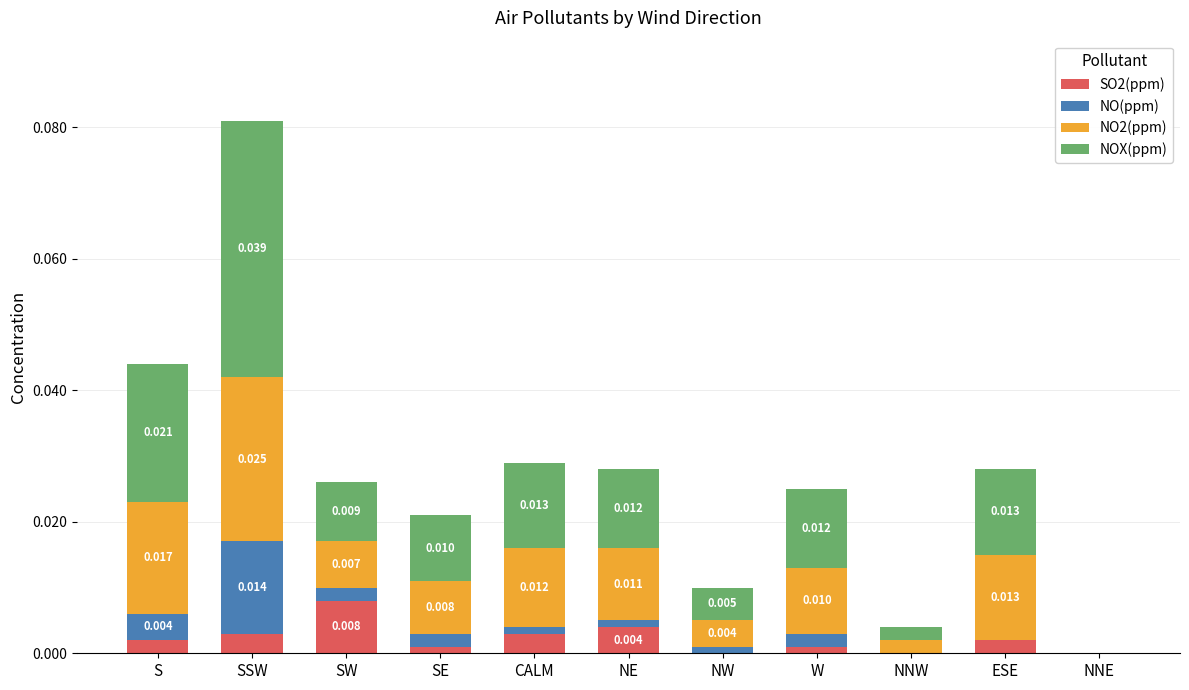

At which category is the sum across all series the highest?

SSW